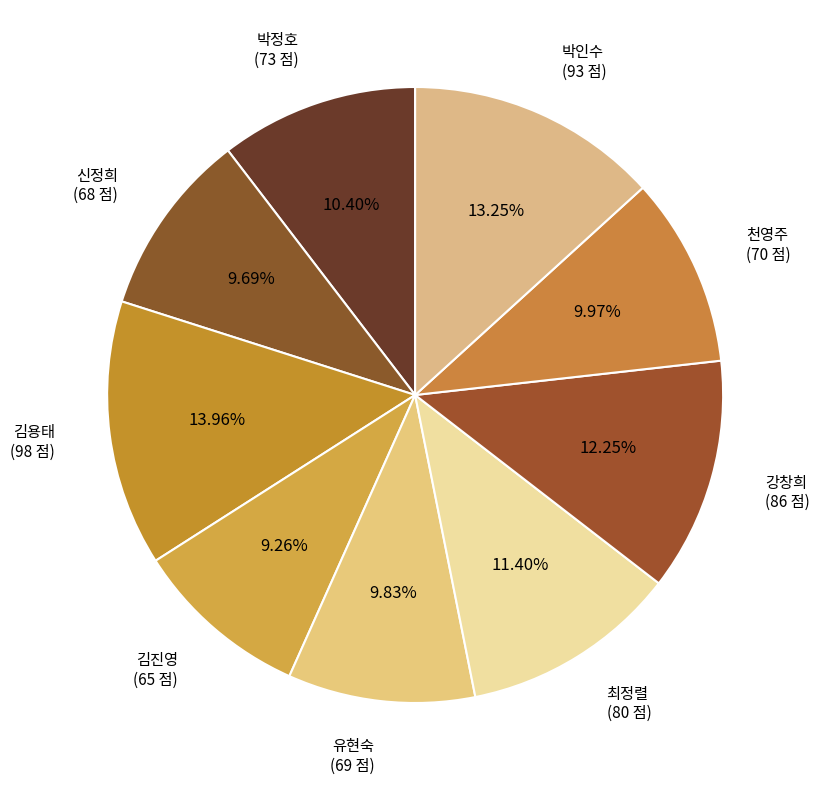

Does any single category account for the majority?

No